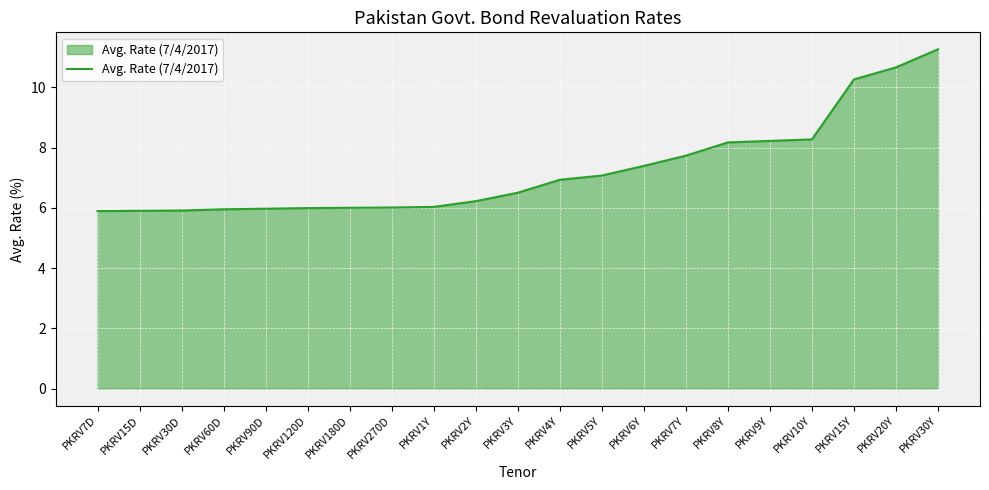

True or false: the data shows 10.7 at PKRV20Y.

True